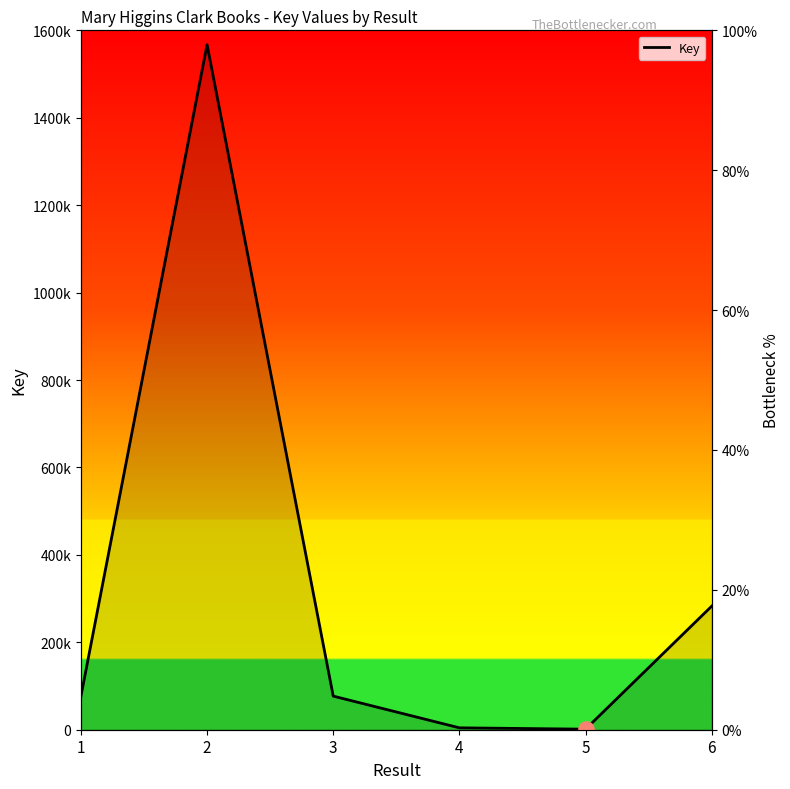

What is the change in value from 1 to 6?

+206309